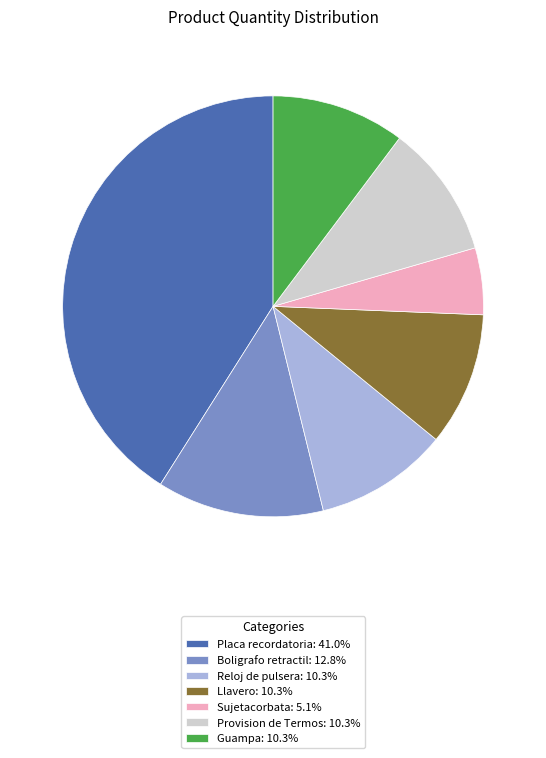

What is the ratio of the value at Sujetacorbata: 5.1% to the value at Reloj de pulsera: 10.3%?

0.5